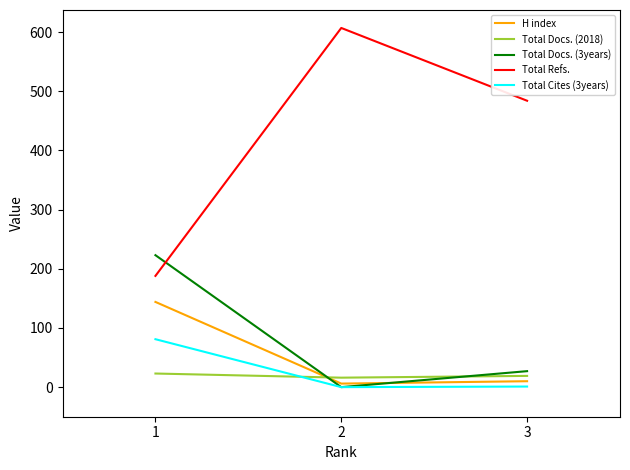

What is the sum of all Total Docs. (3years) values?

250